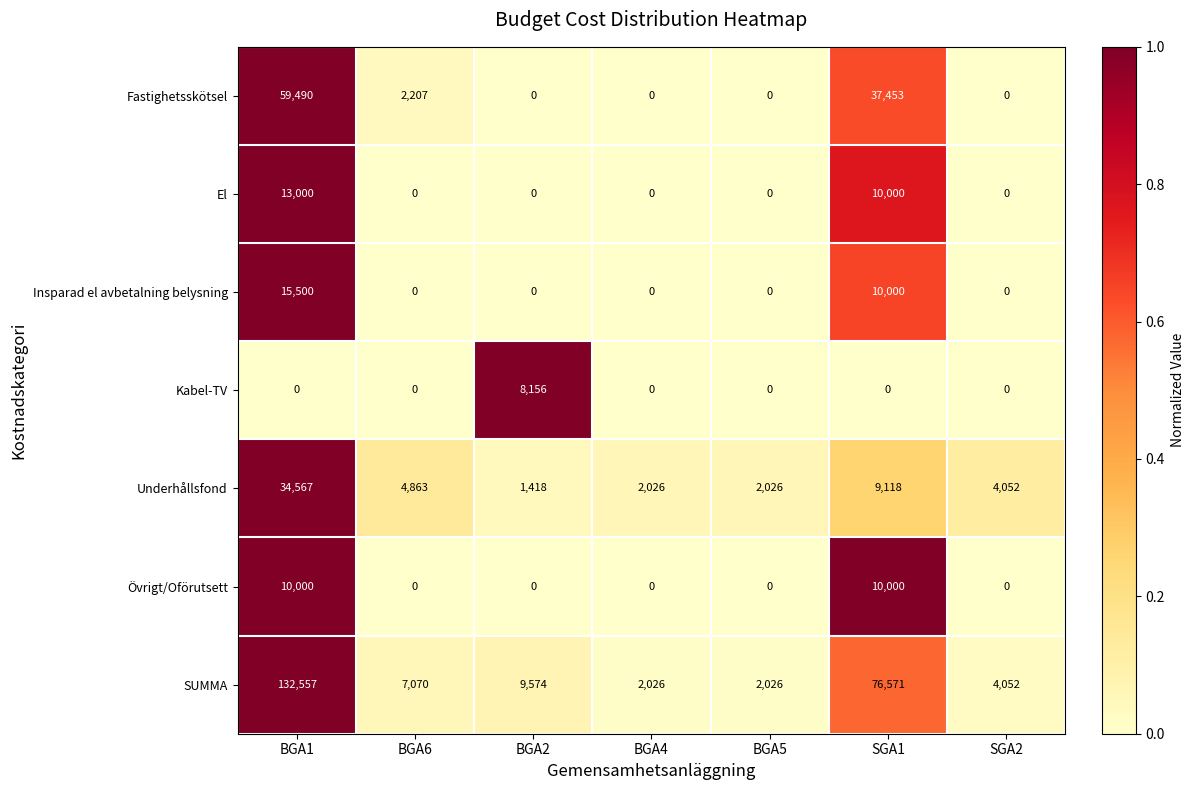

Rank the series by their maximum value, from highest to lowest.

SUMMA, Fastighetsskötsel, Underhållsfond, Insparad el avbetalning belysning, El, Övrigt/Oförutsett, Kabel-TV